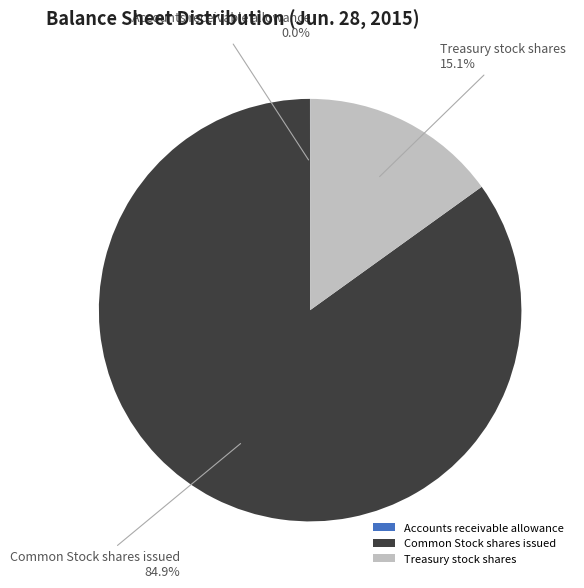

To the nearest percent, what is the difference between the largest and smallest slice percentages?

85%